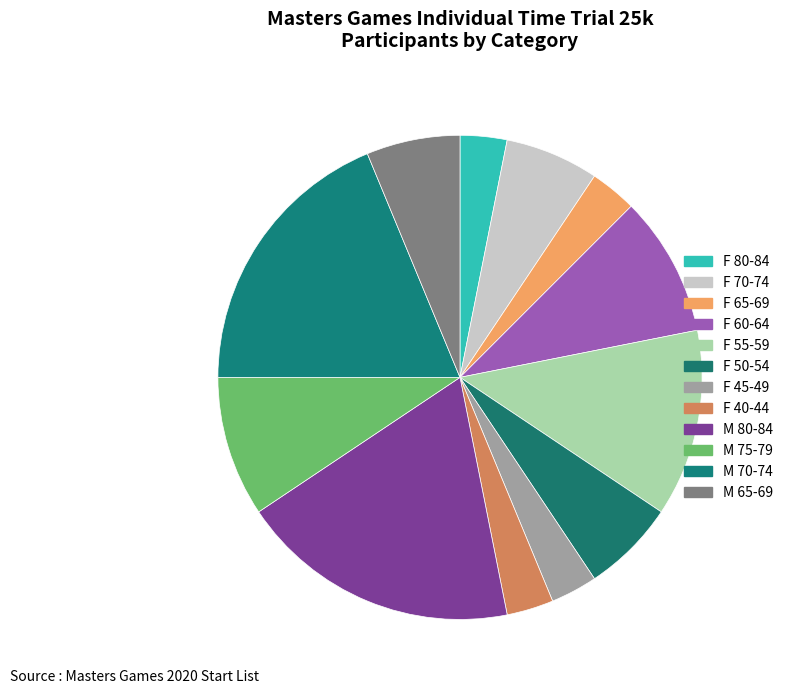

Is F 70-74 the majority of the pie?

No